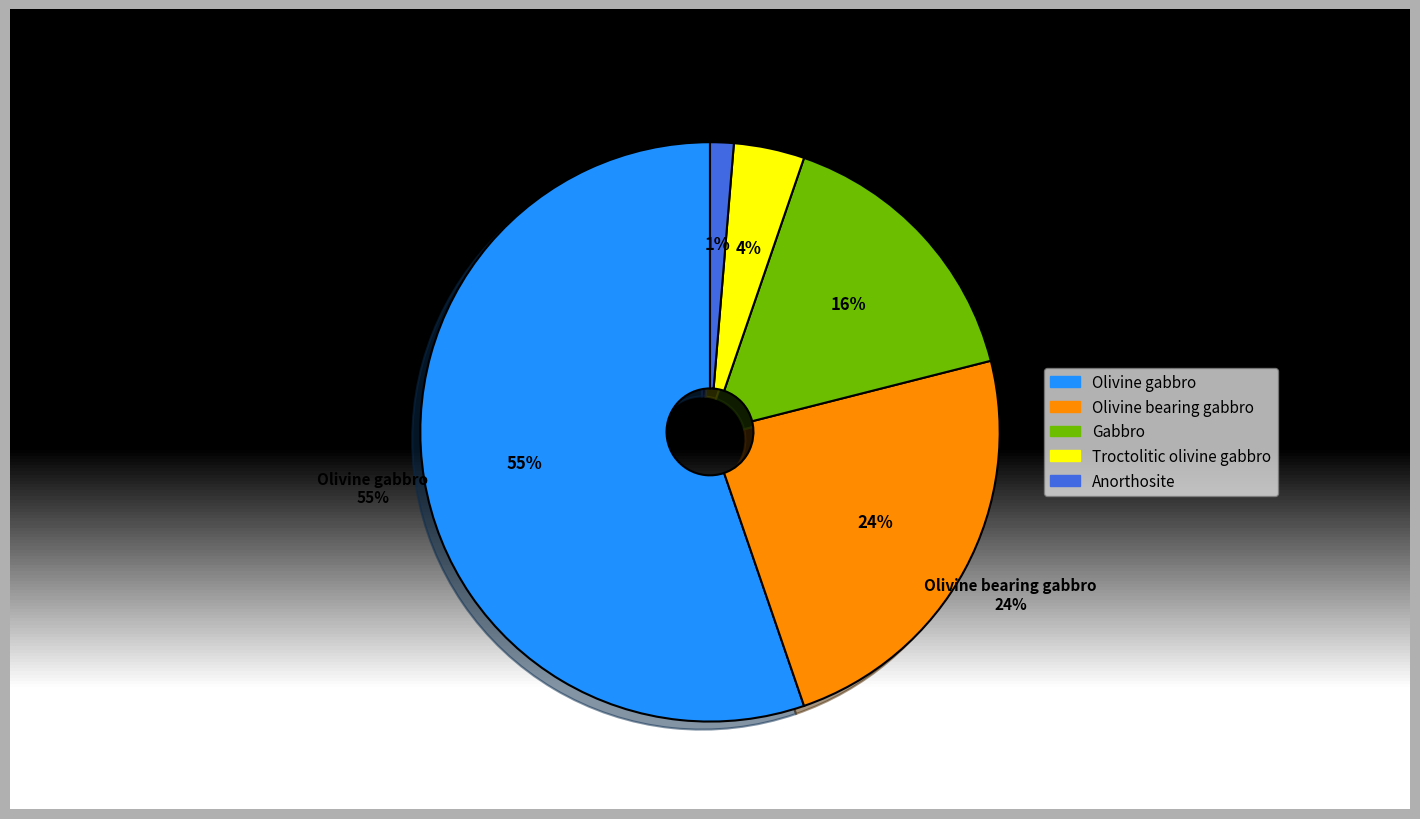

What portion of the pie excludes Gabbro?

84.2%